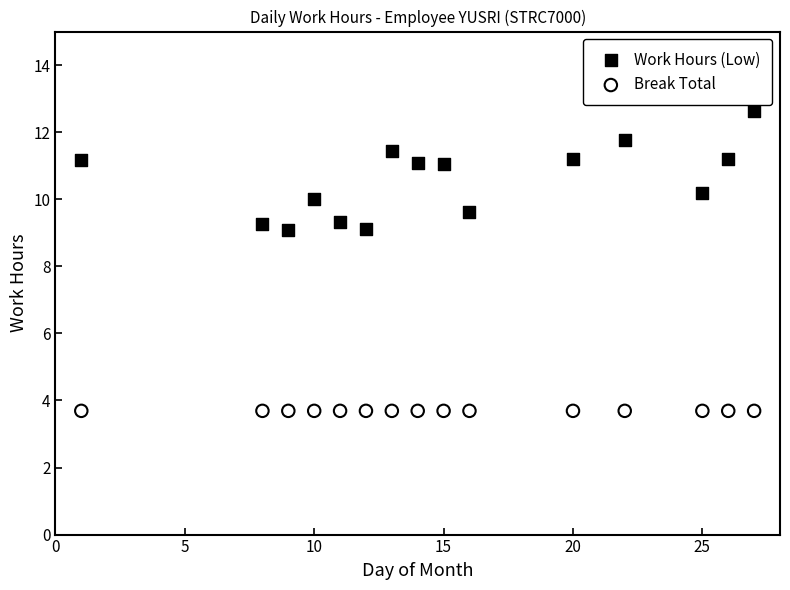

What are all the series names shown in the legend?

Work Hours (Low), Break Total